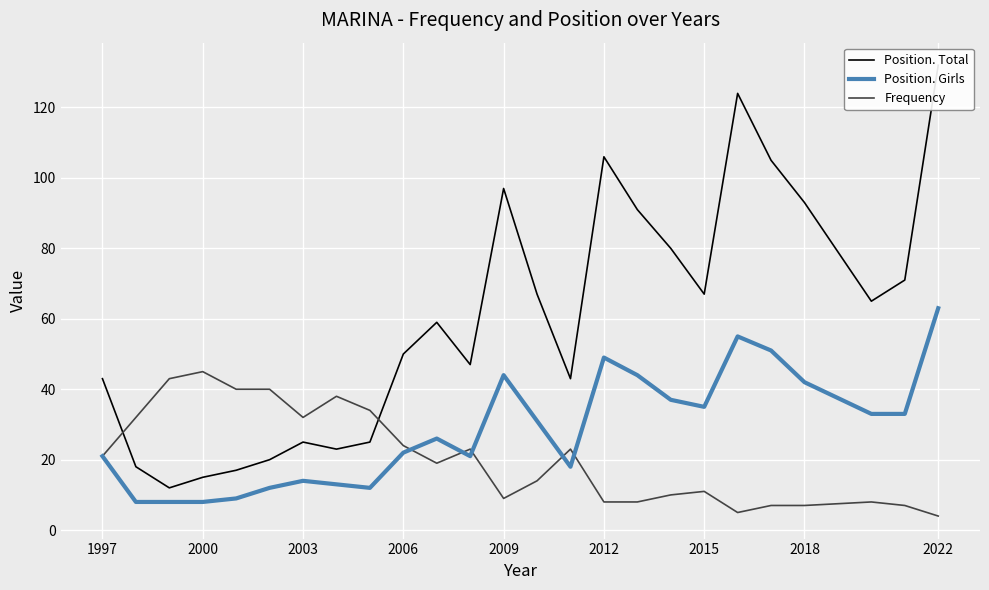

What is the average value of the Frequency series?

20